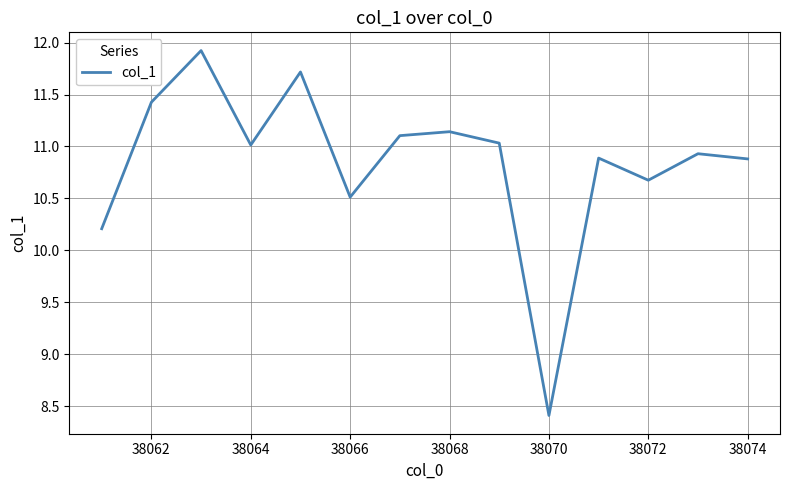

How many lines are shown in the chart?

1